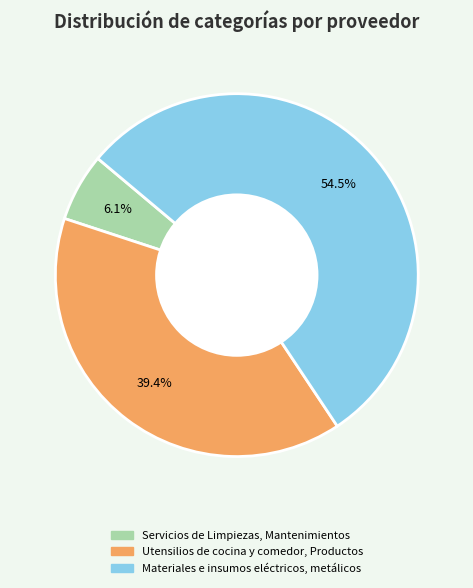

To the nearest percent, what is the difference between the Utensilios de cocina y comedor, Productos and Servicios de Limpiezas, Mantenimientos slice percentages?

33%